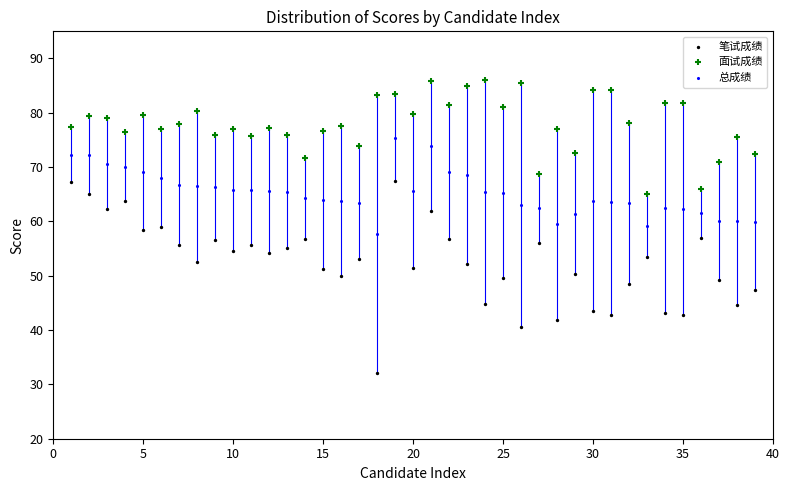

Which series reaches the maximum Y coordinate?

面试成绩